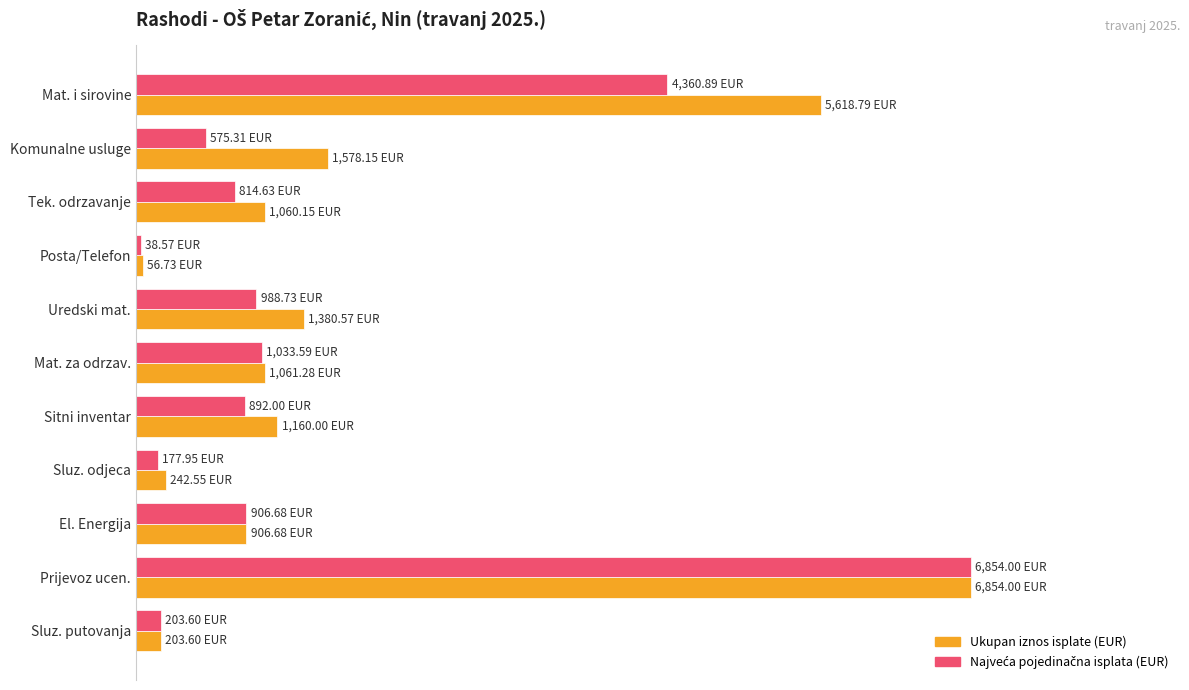

Which series has the widest spread of values?

Najveća pojedinačna isplata (EUR)